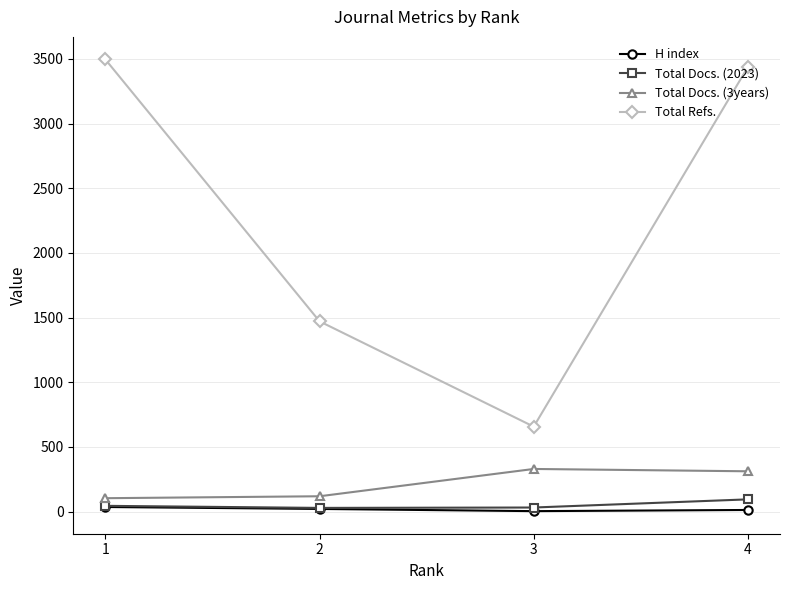

How many data points does each series have?

4